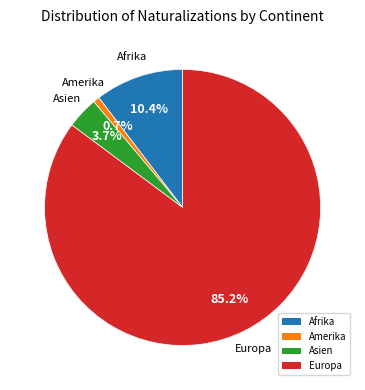

To the nearest percent, what is the average slice percentage?

25%